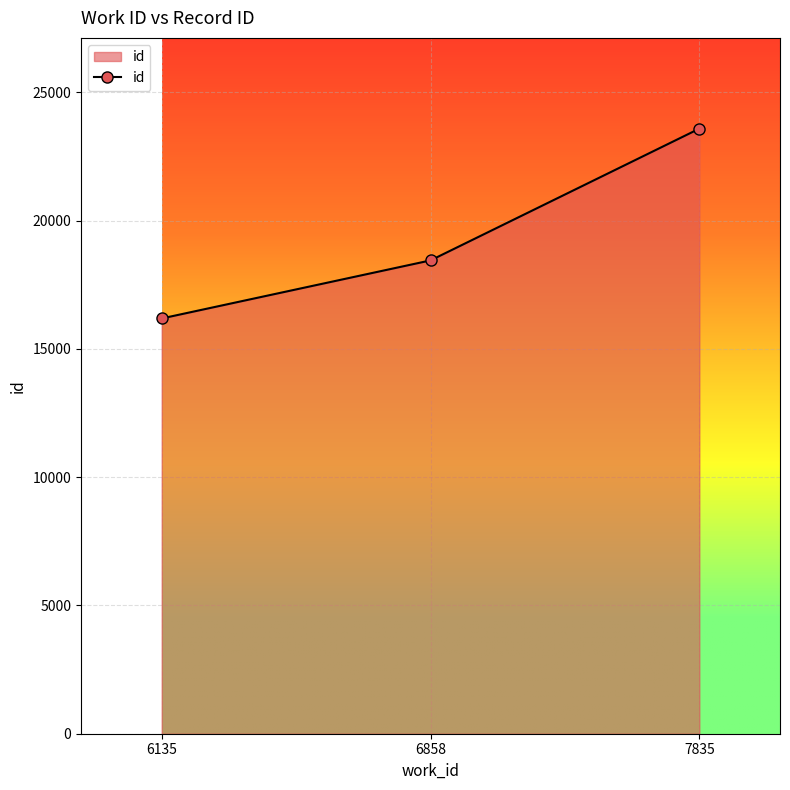

The value at 7835 is 23587. True or false?

True